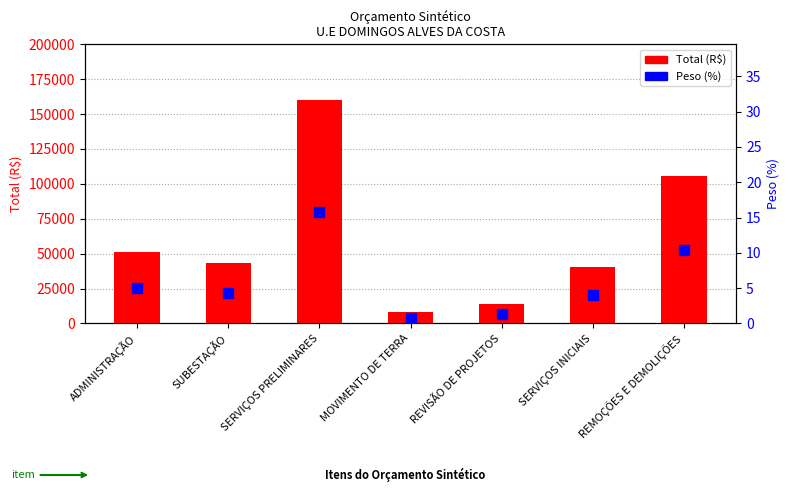

Which series has the largest total across all categories?

Total (R$)